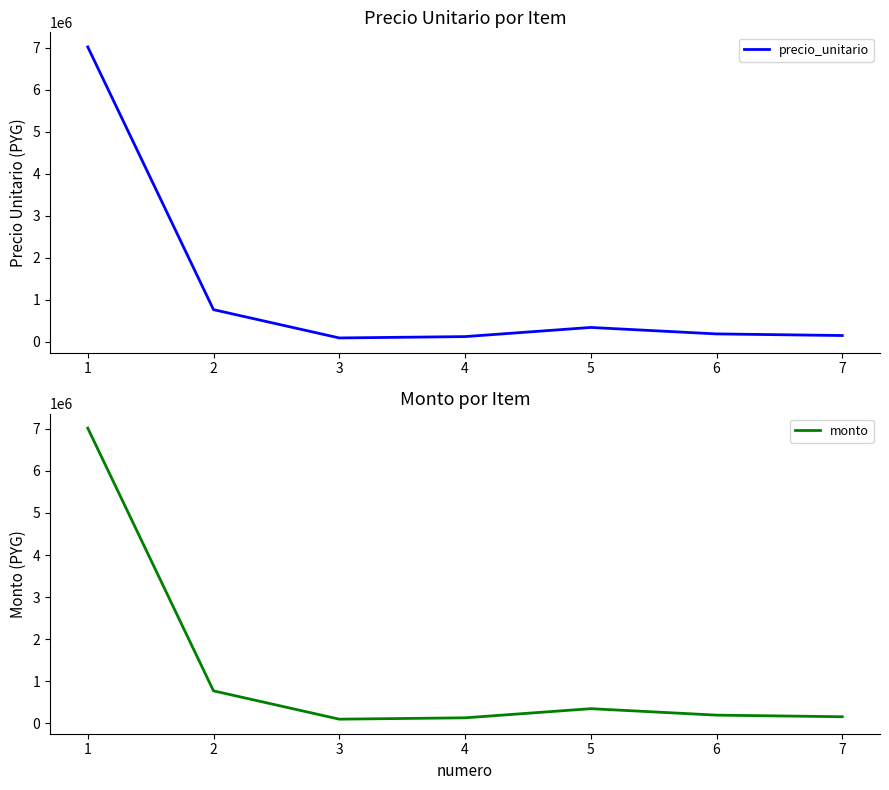

How many lines are shown in the chart?

2